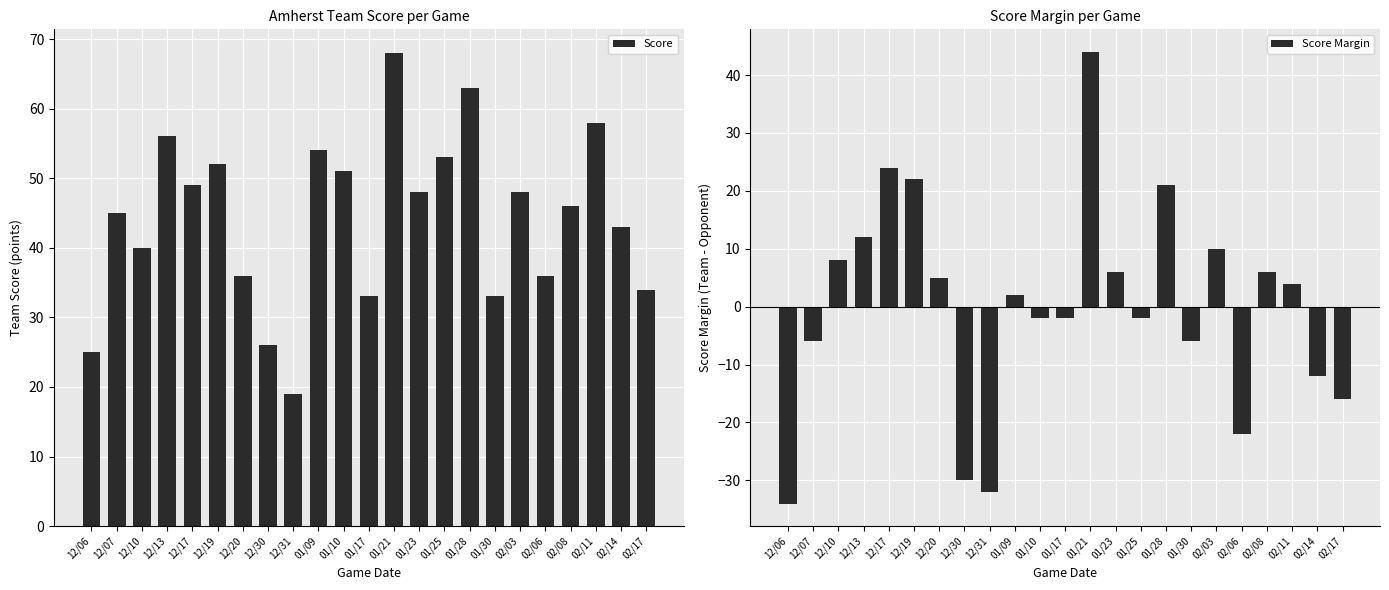

What is the difference between the highest and lowest values at 12/20?

31